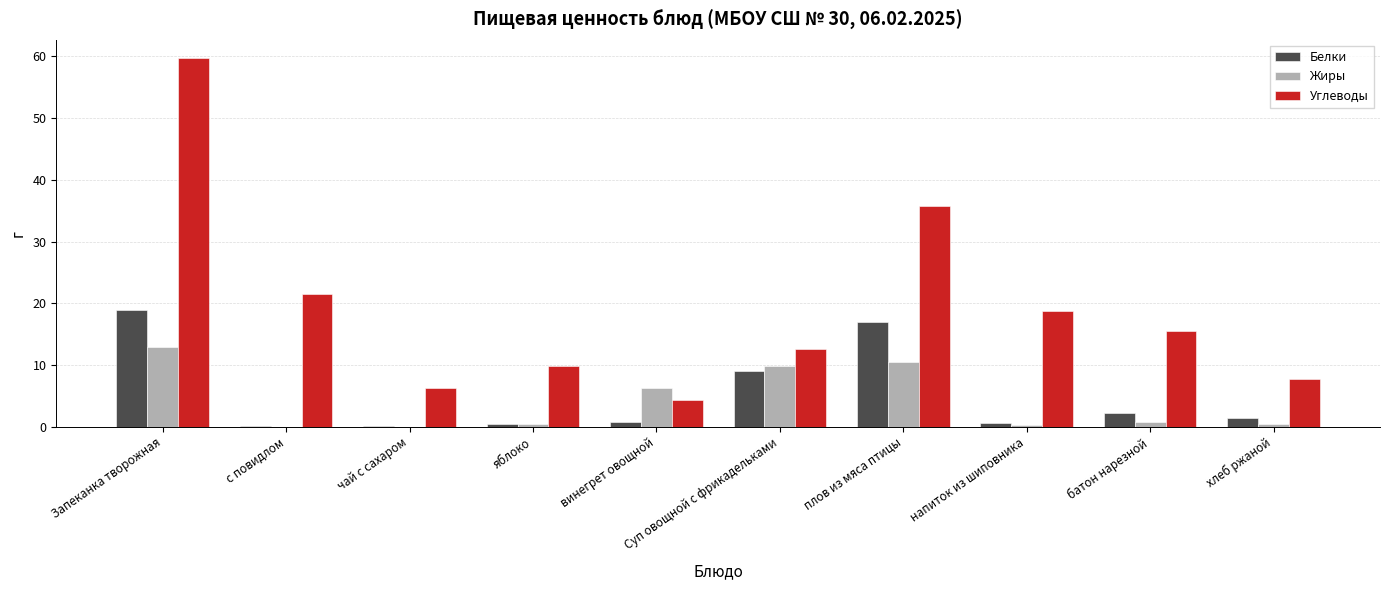

At which category is the sum across all series the highest?

Запеканка творожная